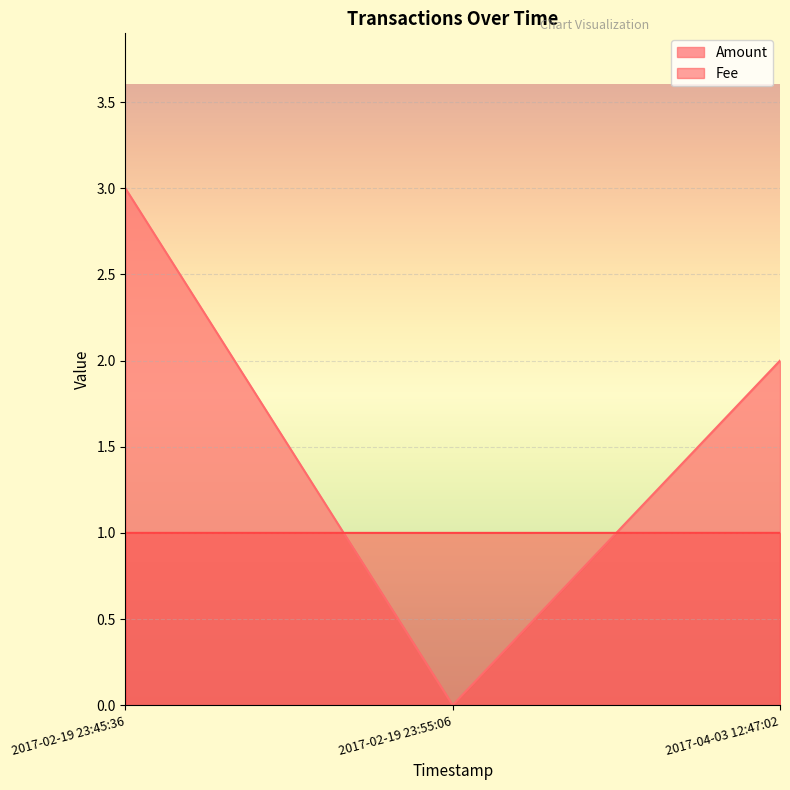

What is the maximum value shown in the chart?

3.0